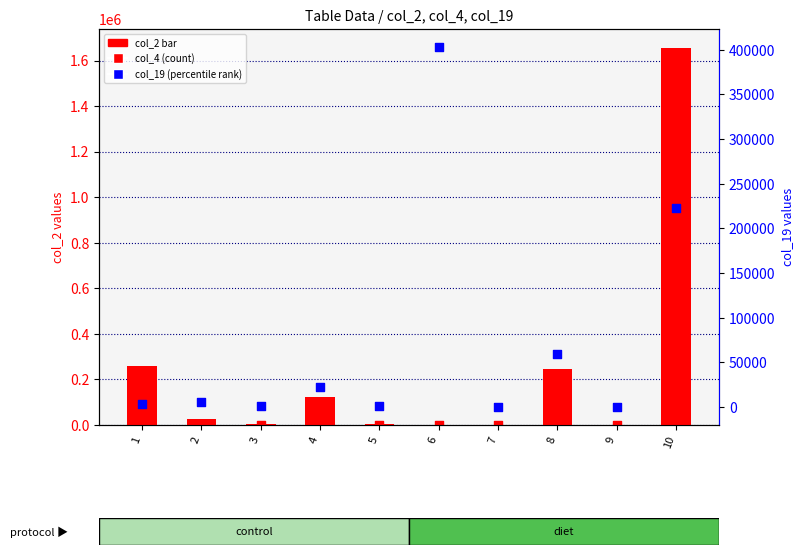

Which series has the largest Y range (max minus min)?

col_2